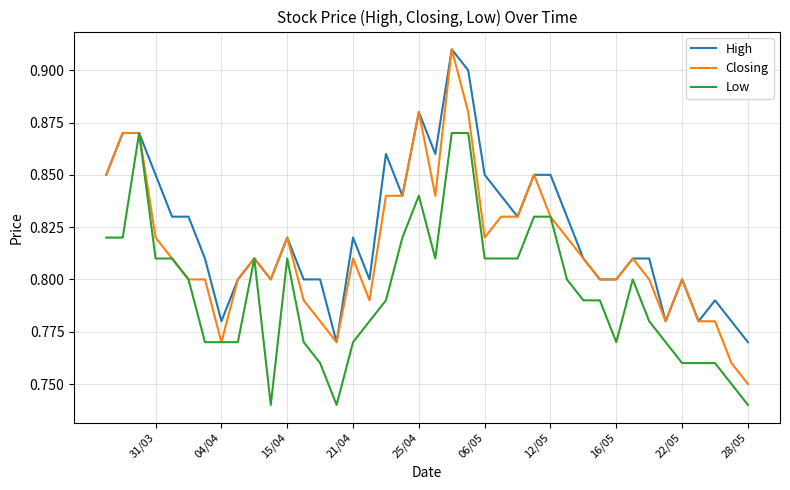

What are all the series names shown in the legend?

High, Closing, Low